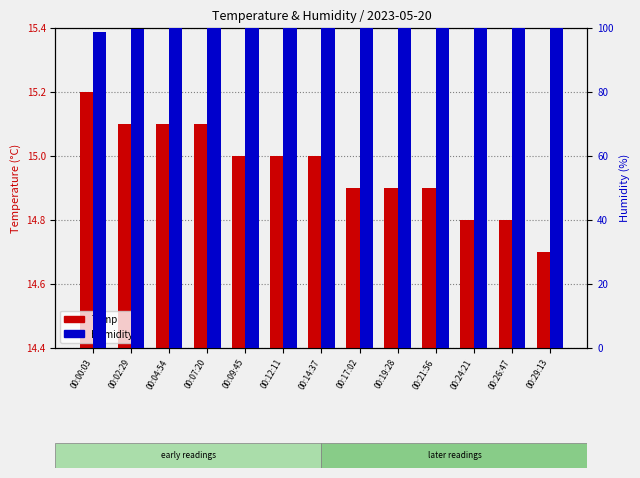

At which label does Humidity reach its minimum?

00:00:03